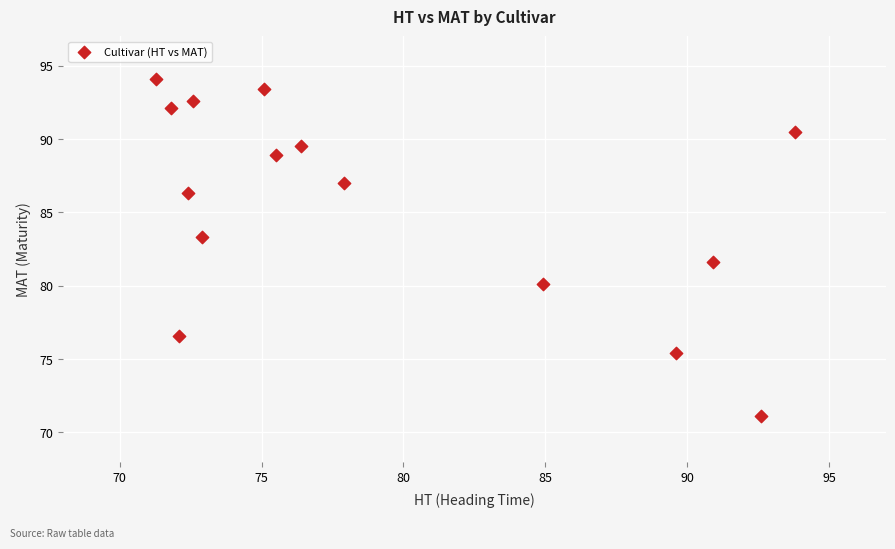

What Y value in the scatter plot is closest to 82?

81.6